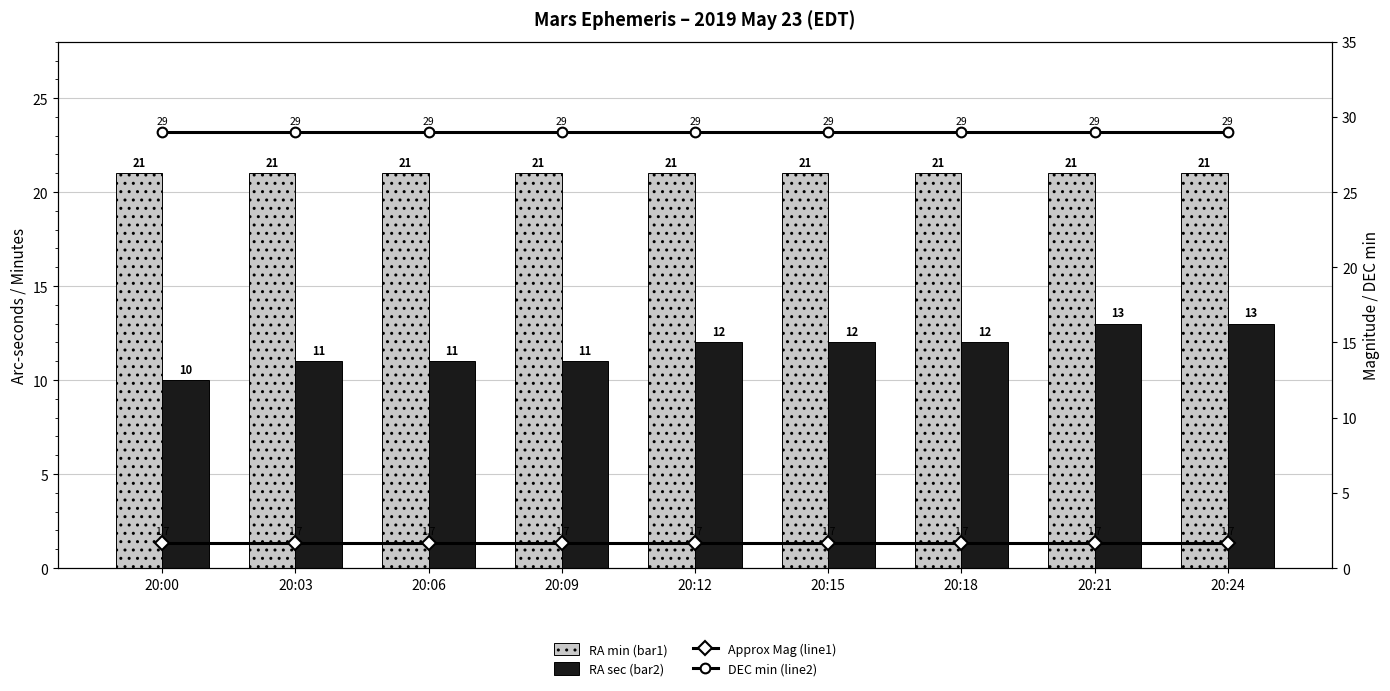

The value of Approx Mag (line1) at 20:15 is 1.7. True or false?

True